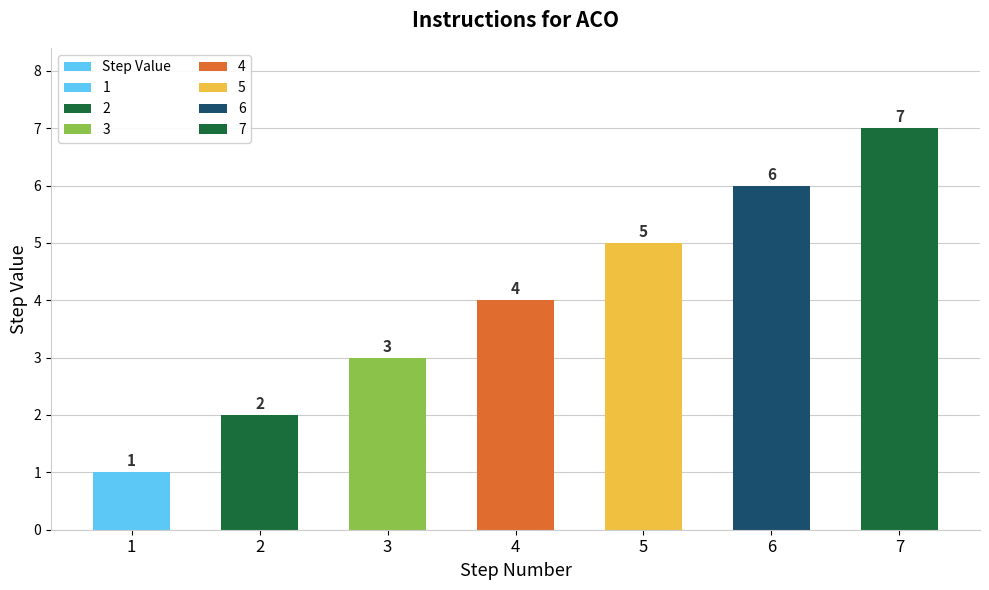

List the labels in order of value, smallest first.

1, 2, 3, 4, 5, 6, 7